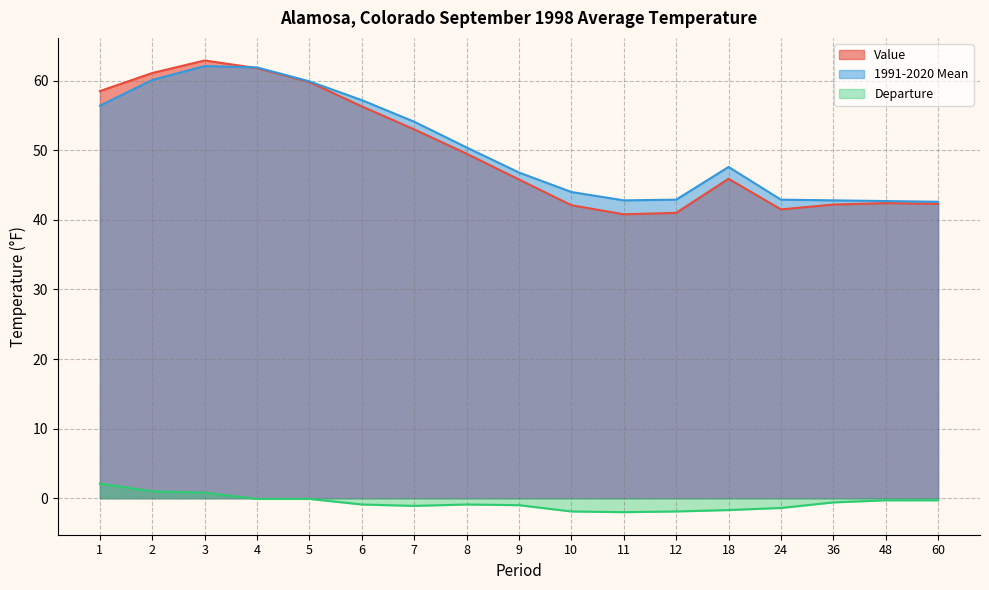

At how many categories does at least one series exceed 53?

7